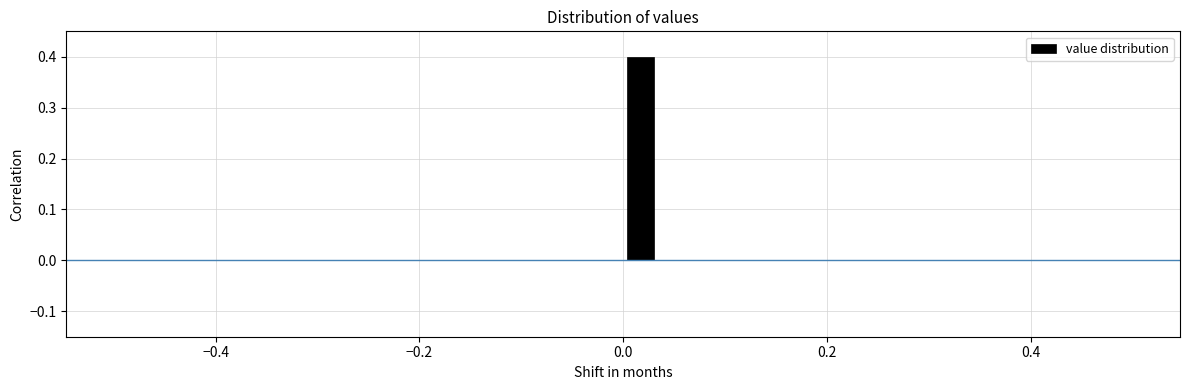

Read against the x-axis, roughly where is the centre of the tallest bar?

0.02